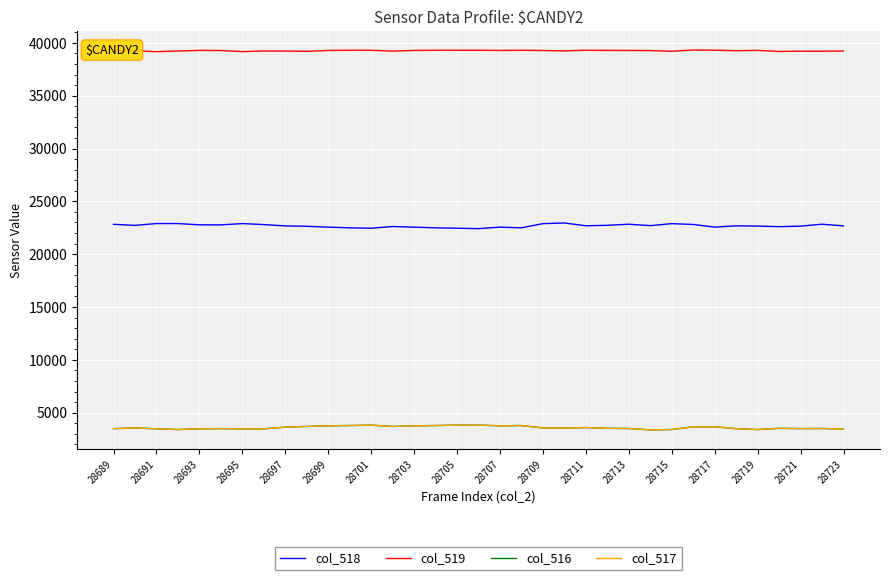

What is the minimum value for col_519?

39168